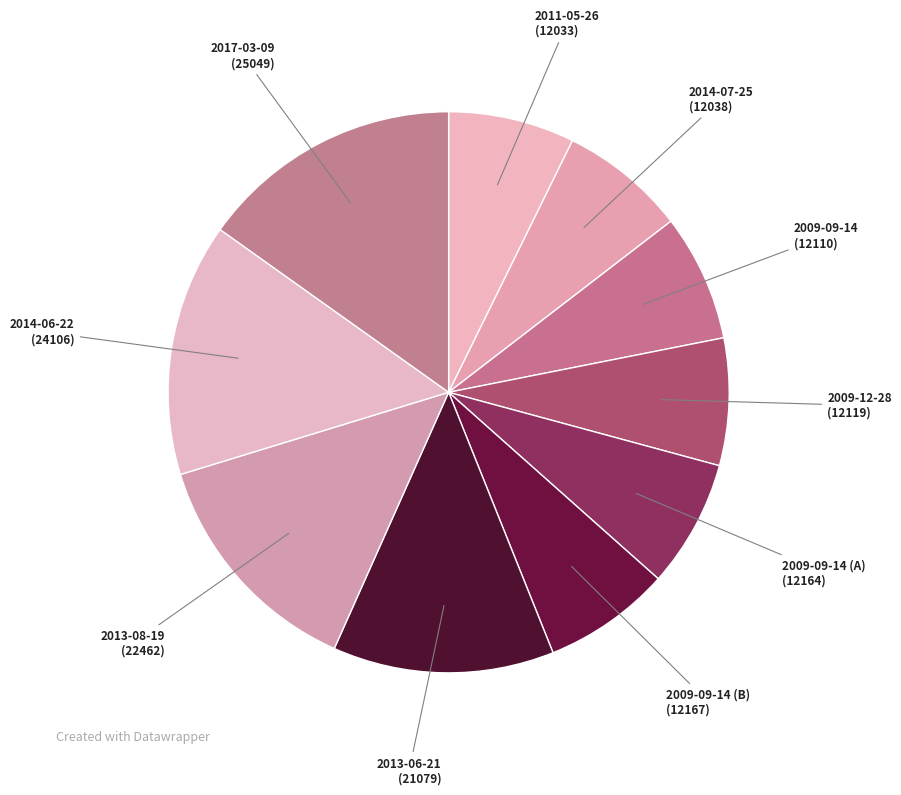

How many segments does this pie chart have?

10